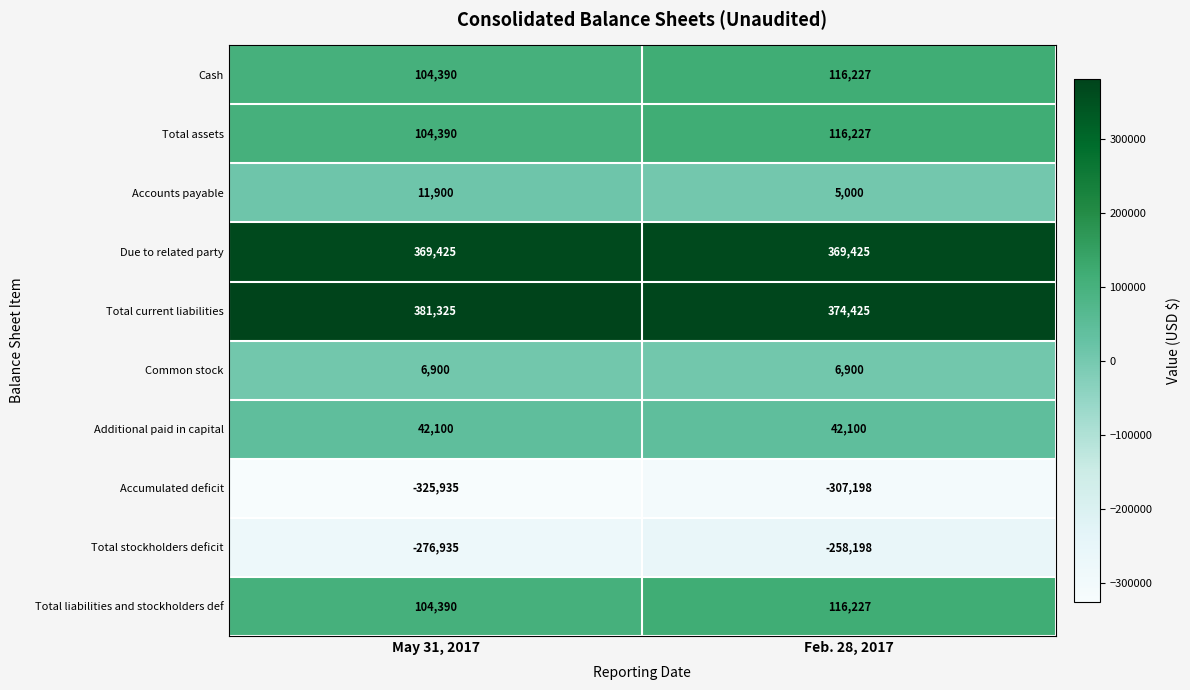

At which category is the sum across all series the highest?

Feb. 28, 2017